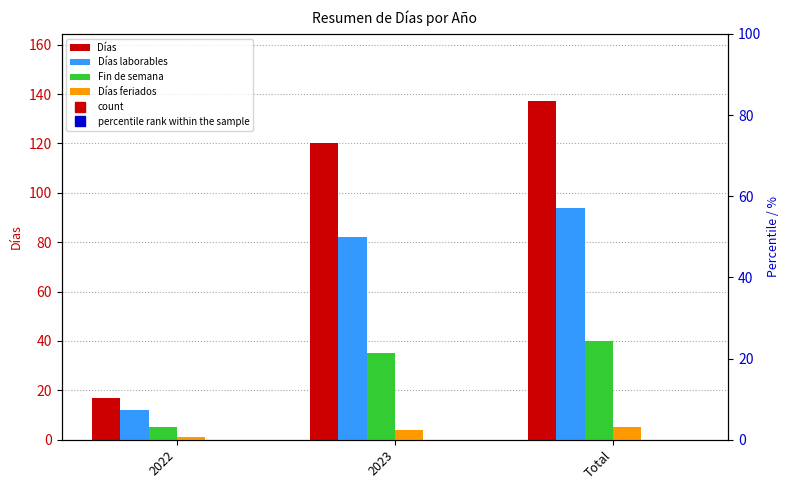

Does the chart contain any negative values?

No